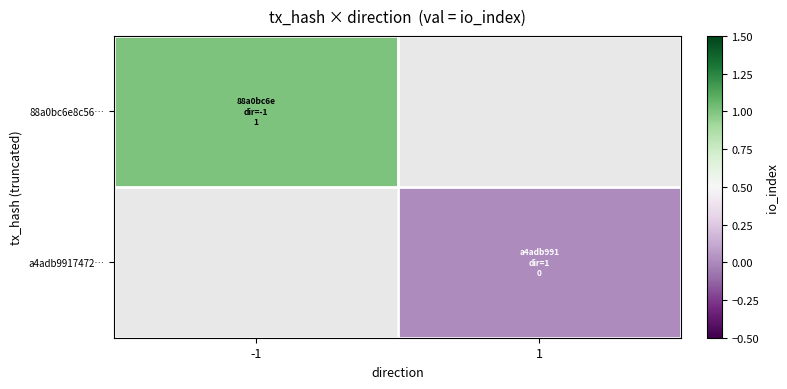

At how many categories does at least one series exceed 0?

1